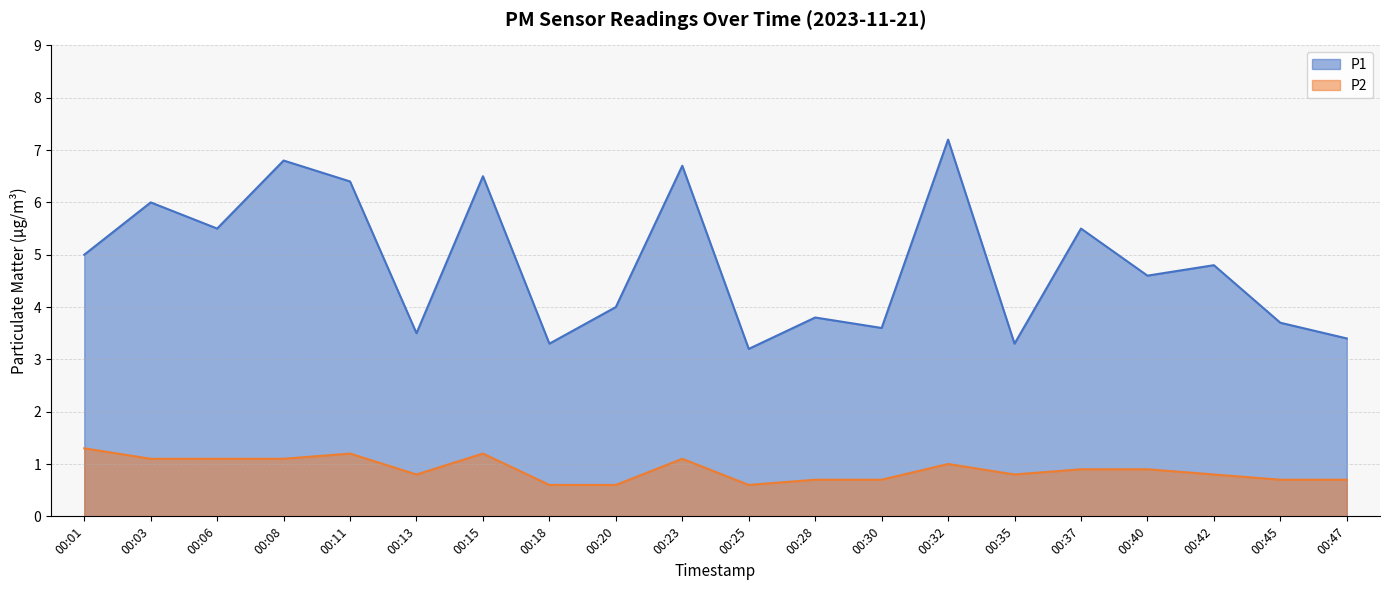

True or false: P2 and P1 cross at least once.

False